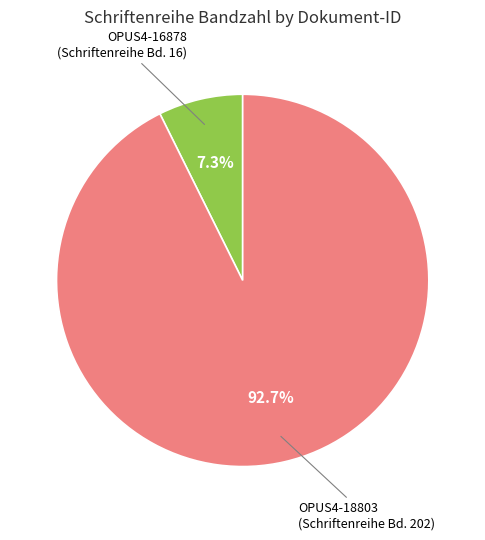

Is there any slice that represents more than half of the pie?

Yes